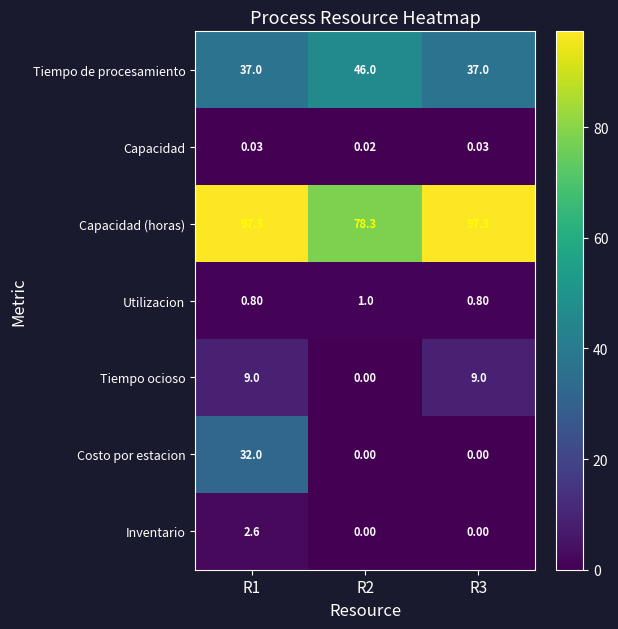

List the series in order of their peak value, lowest first.

Capacidad, Utilizacion, Inventario, Tiempo ocioso, Costo por estacion, Tiempo de procesamiento, Capacidad (horas)